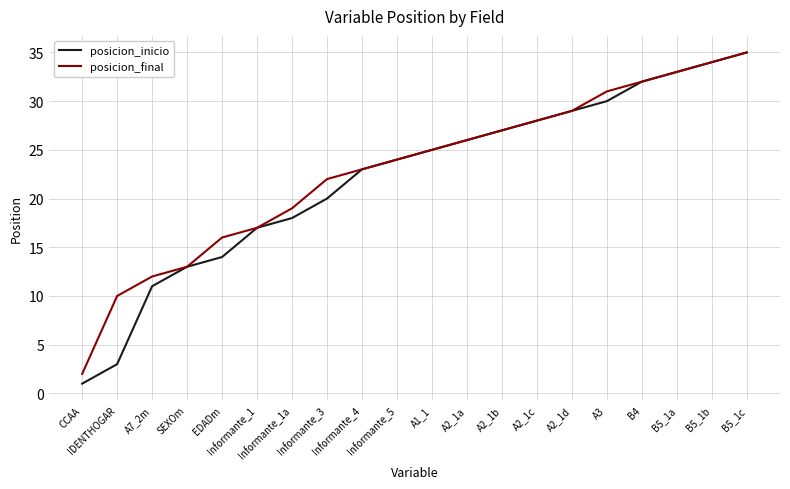

True or false: posicion_inicio has a value of 13 at SEXOm.

True